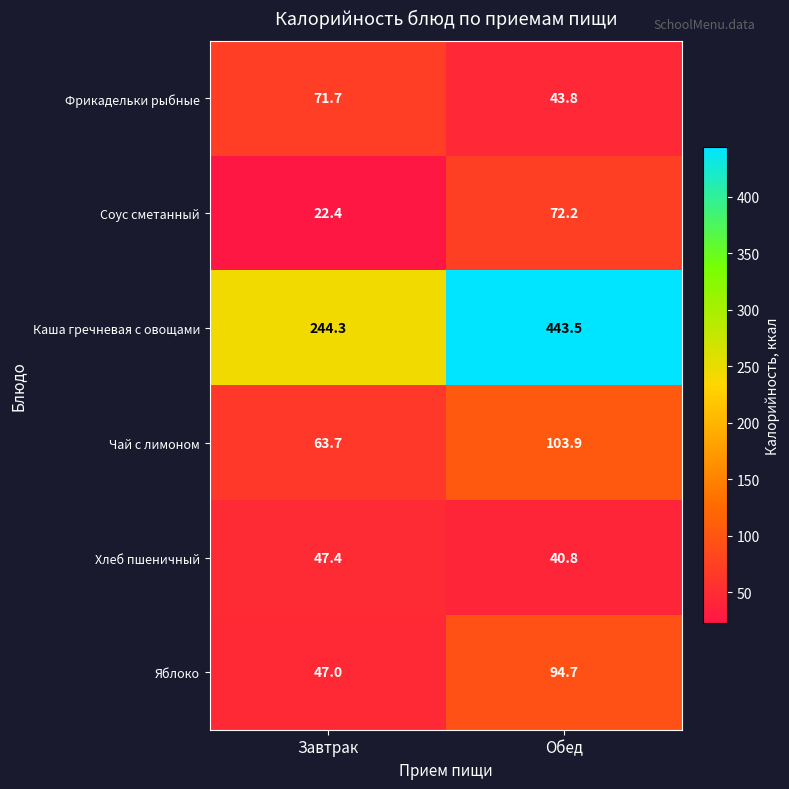

At which label is Каша гречневая с овощами closest to 343?

Завтрак